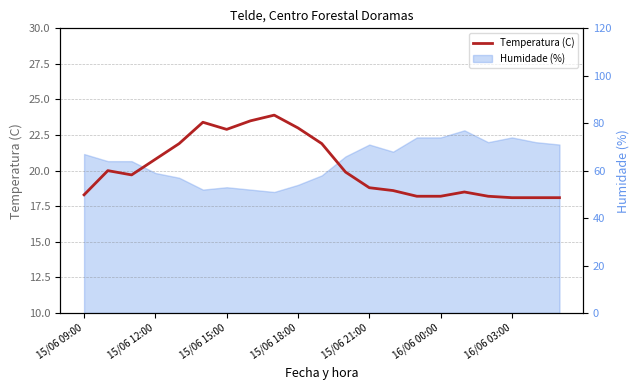

What is the maximum value shown in the chart?

23.9